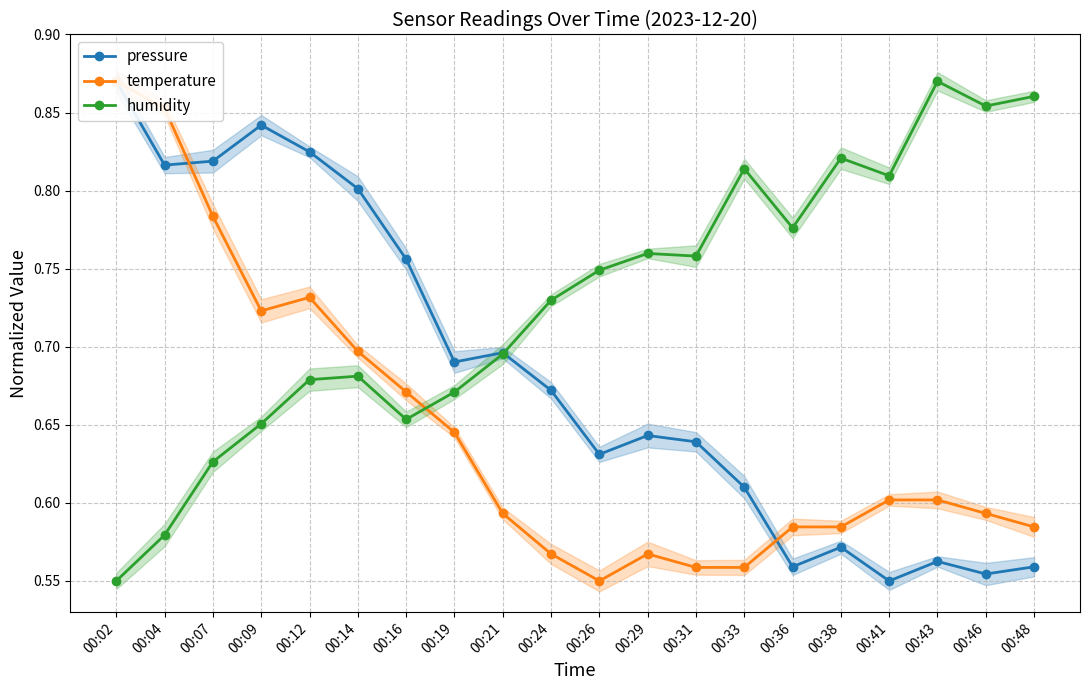

List the series in order of their peak value, lowest first.

pressure, temperature, humidity